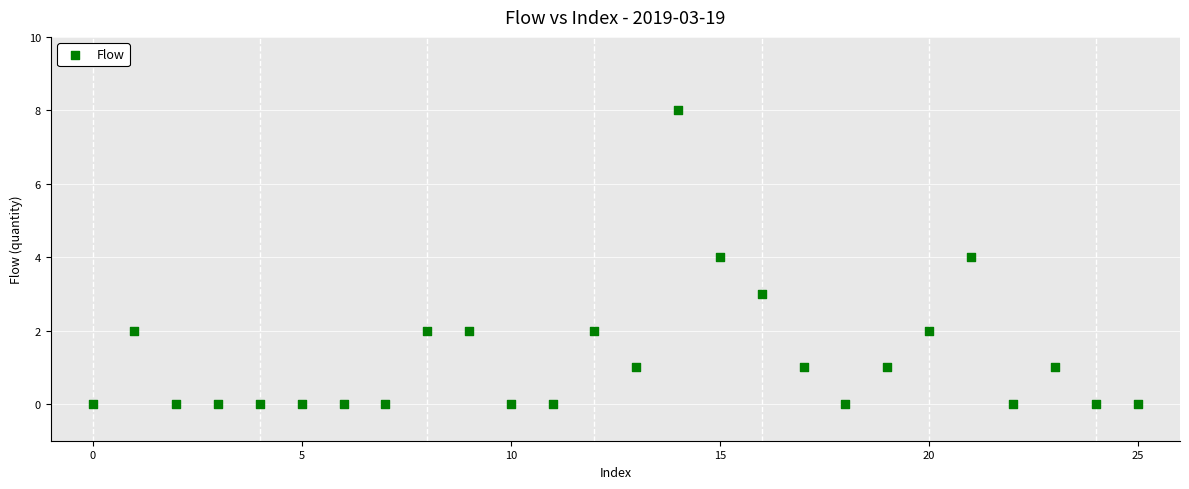

What is the range of Y values (max minus min)?

8